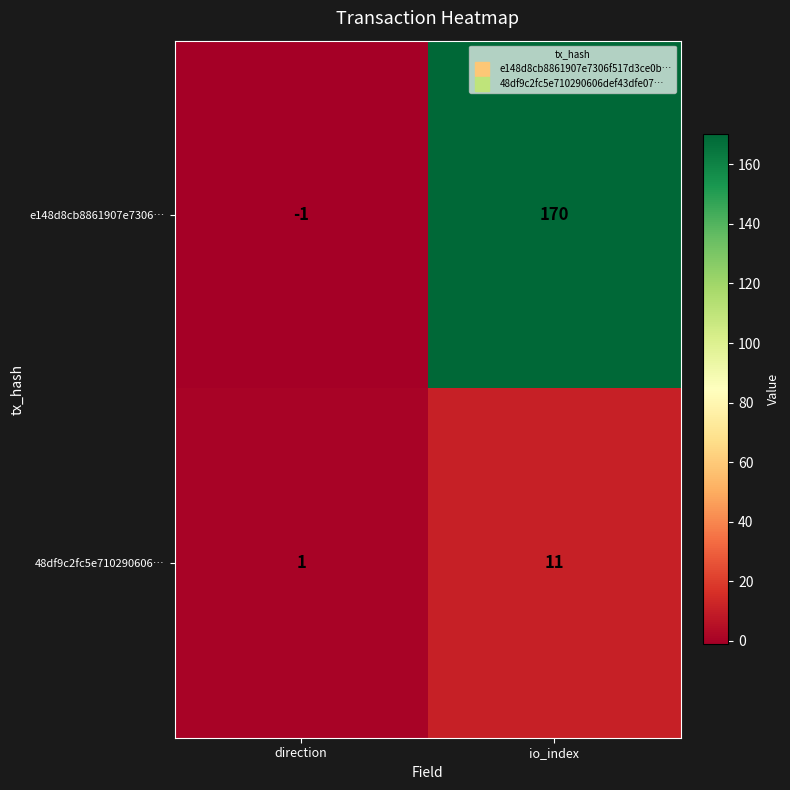

At which category does the chart reach its minimum across all series?

direction